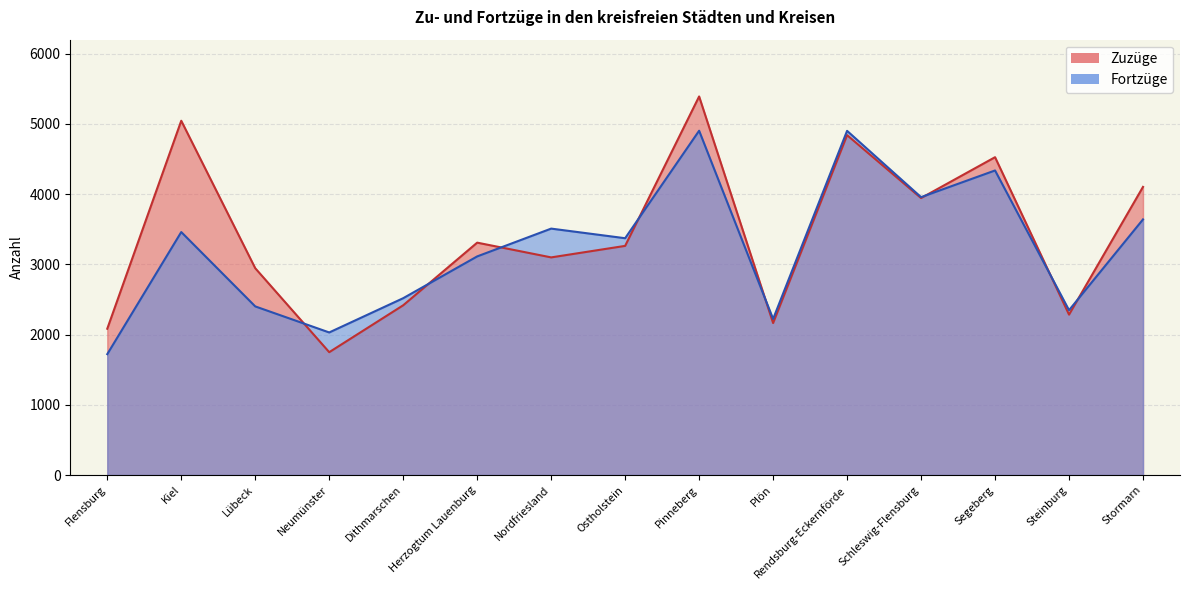

What is the difference between the Fortzüge values at Schleswig-Flensburg and Neumünster?

1927